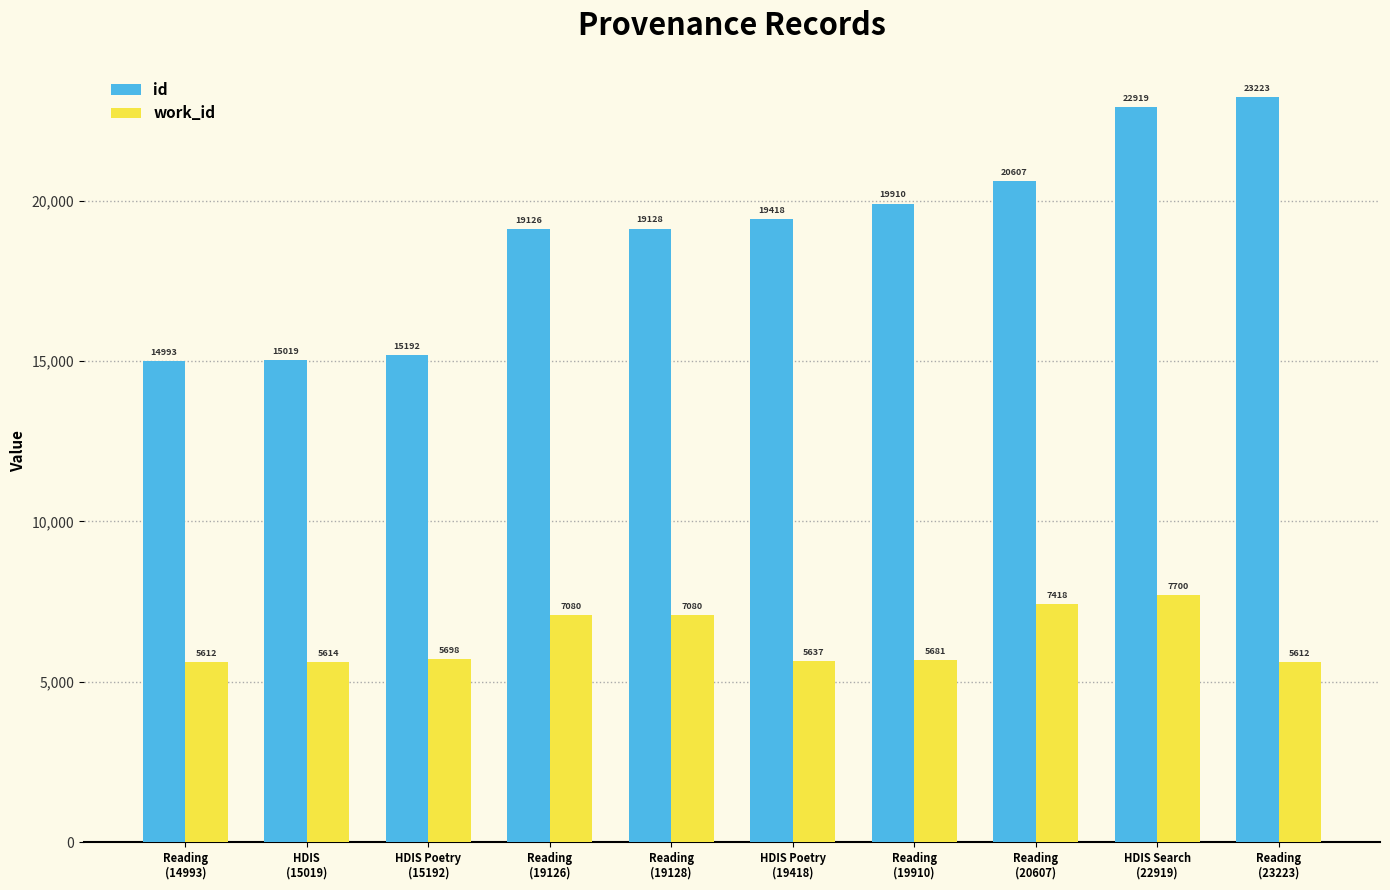

How many groups of bars are there?

10